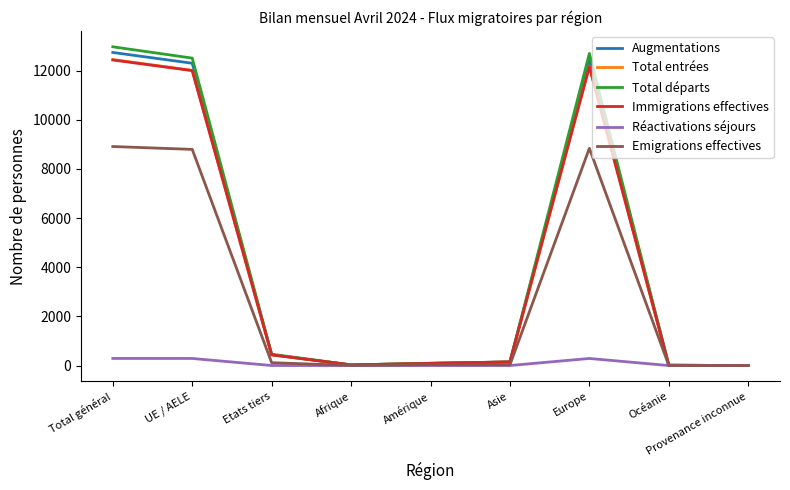

Which series has the largest range (max minus min)?

Total départs